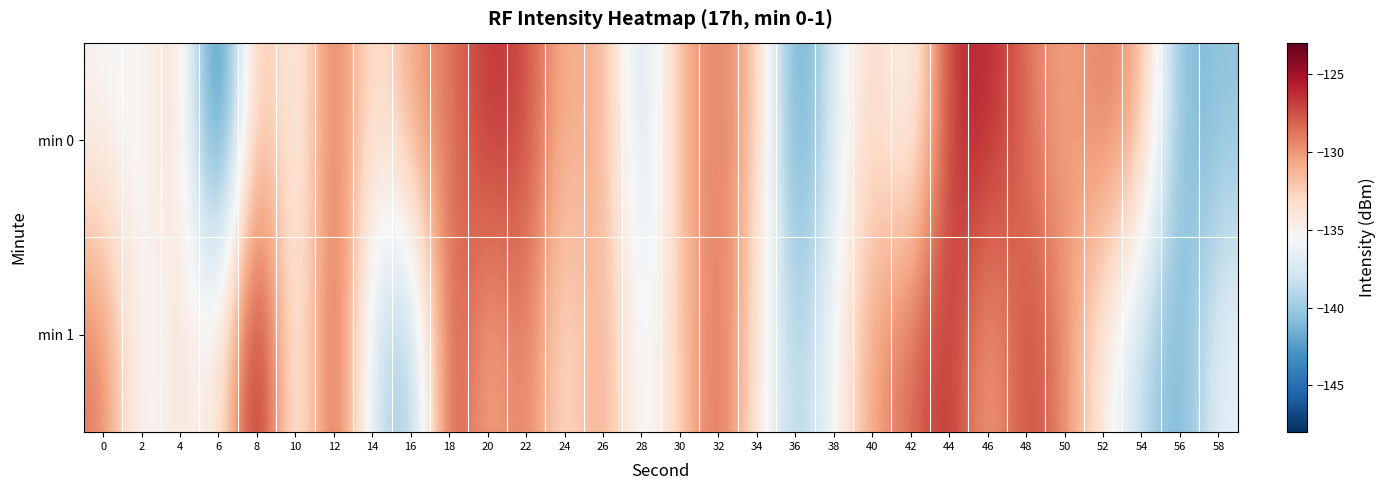

How many distinct data groups are displayed?

2